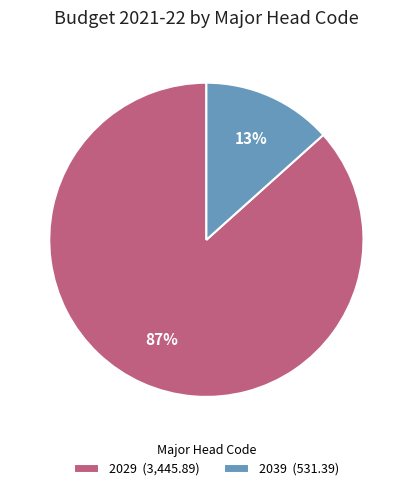

Which category has the smallest portion of the pie?

2039 (531.39)